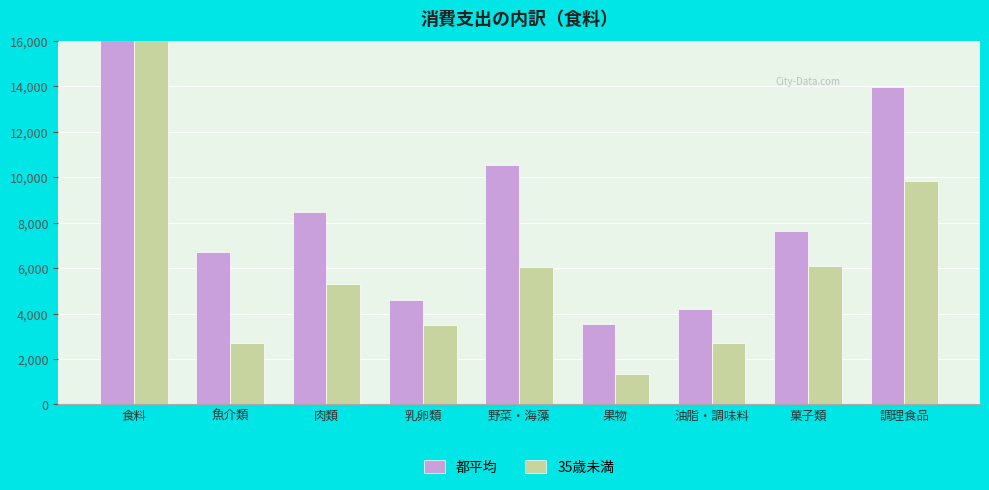

What is the difference between the 都平均 values at 野菜・海藻 and 果物?

7022